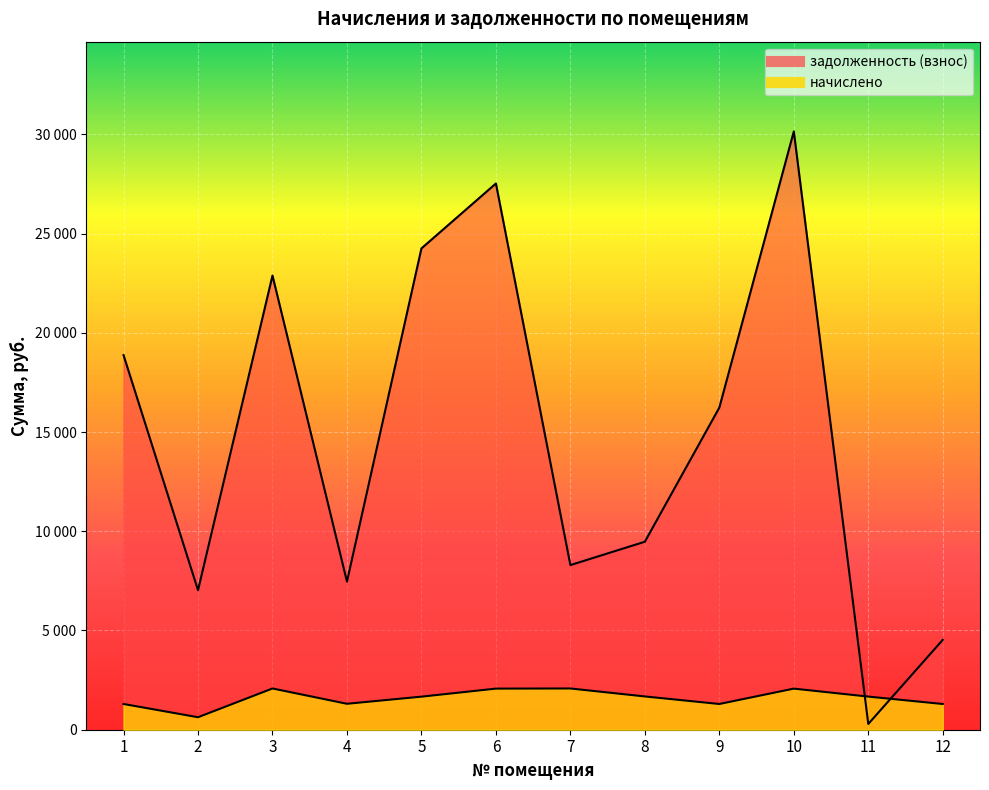

Where do начислено and задолженность (взнос) first cross each other?

10 and 11